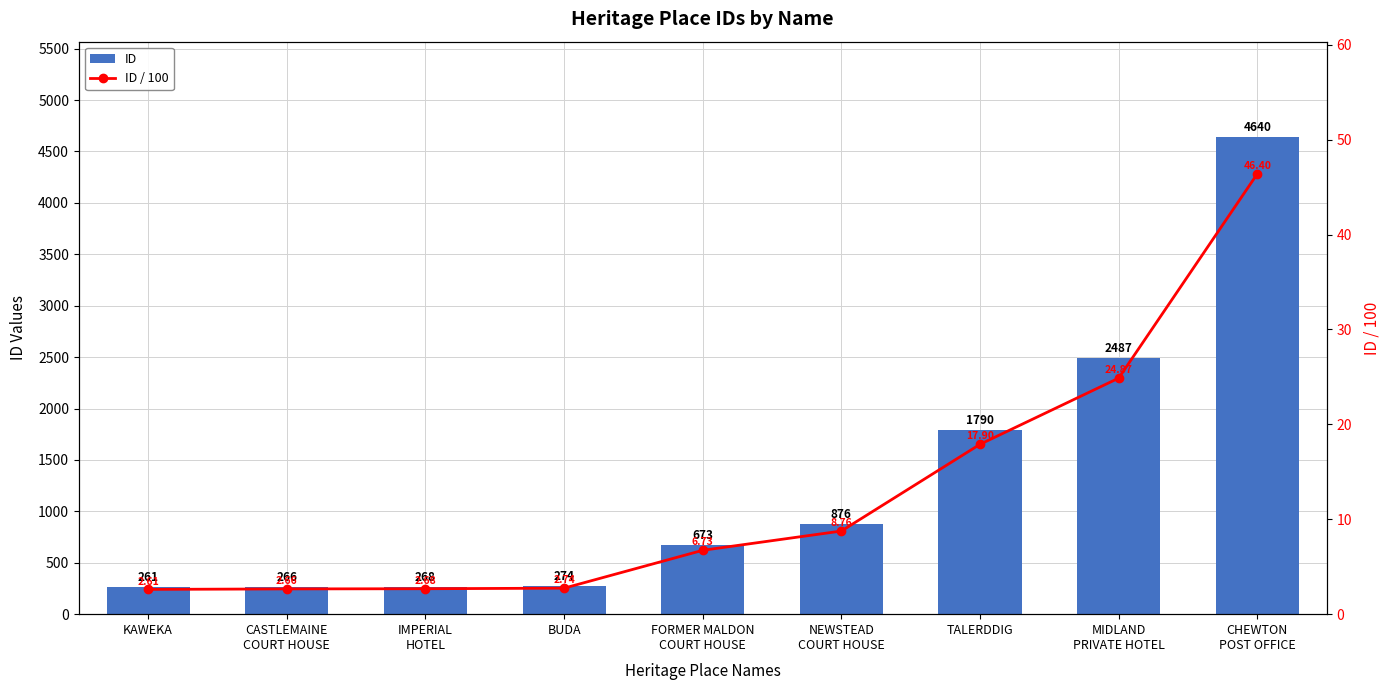

Which series has the largest total across all categories?

ID